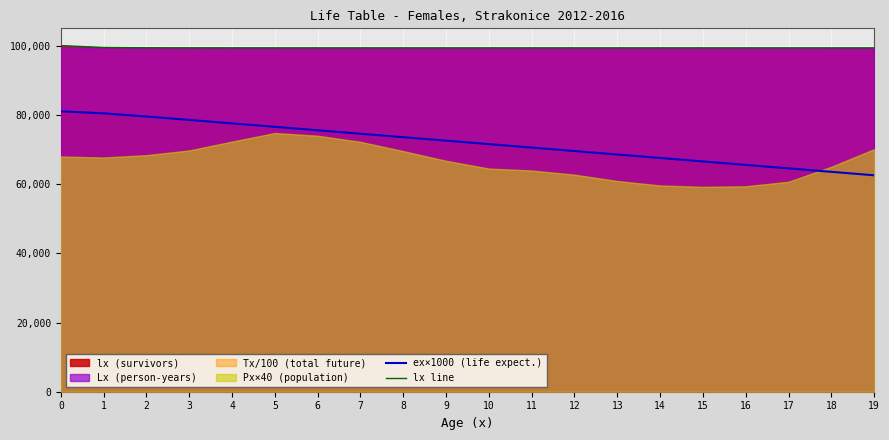

The value of lx line at 5 is 133474.9. True or false?

False